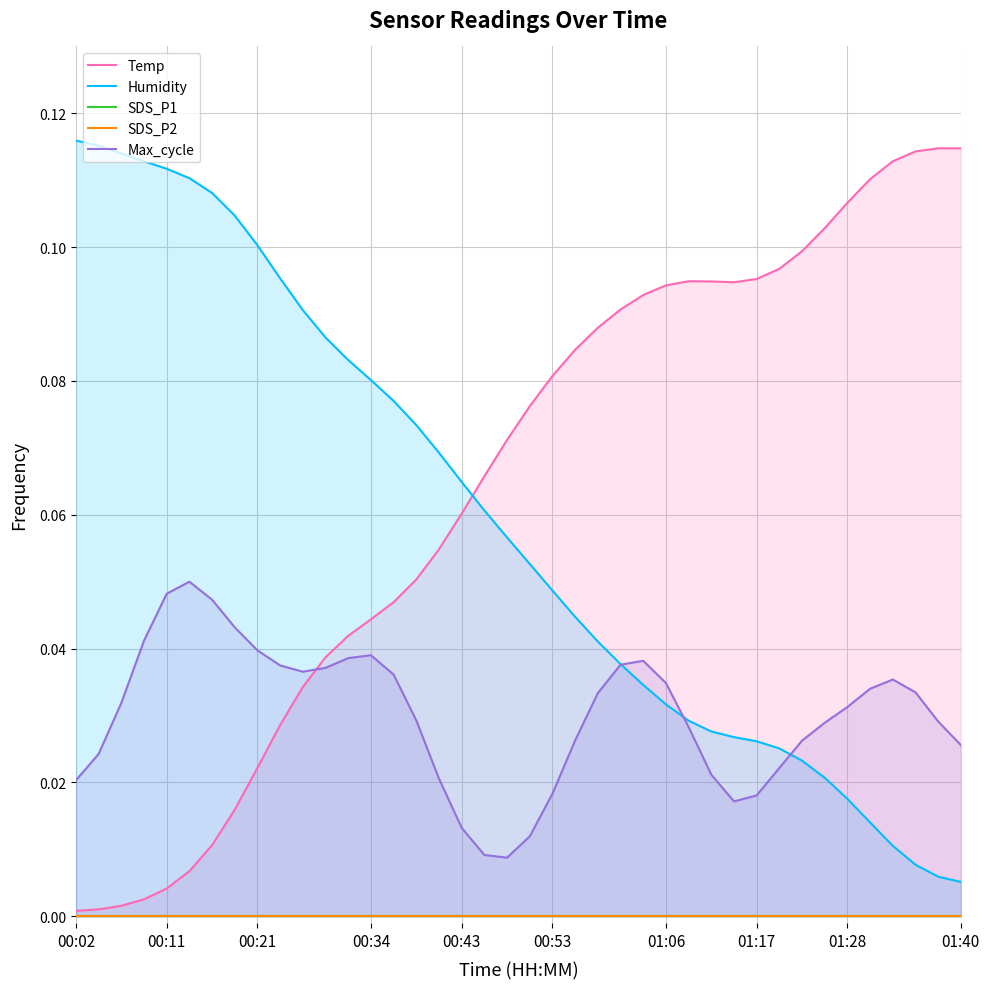

The Max_cycle series shows 0.0 at 16. True or false?

False